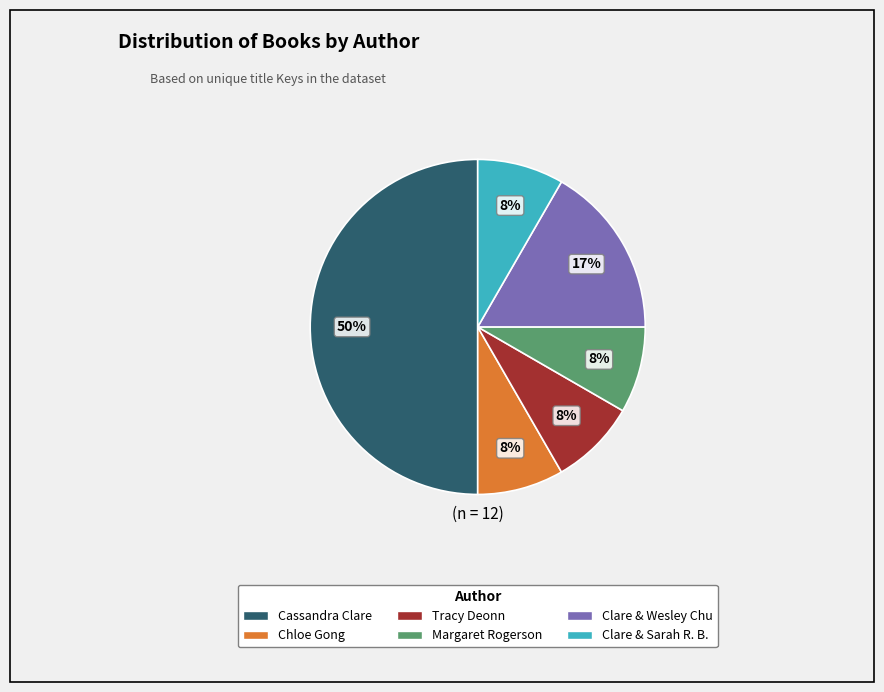

How many segments does this pie chart have?

6